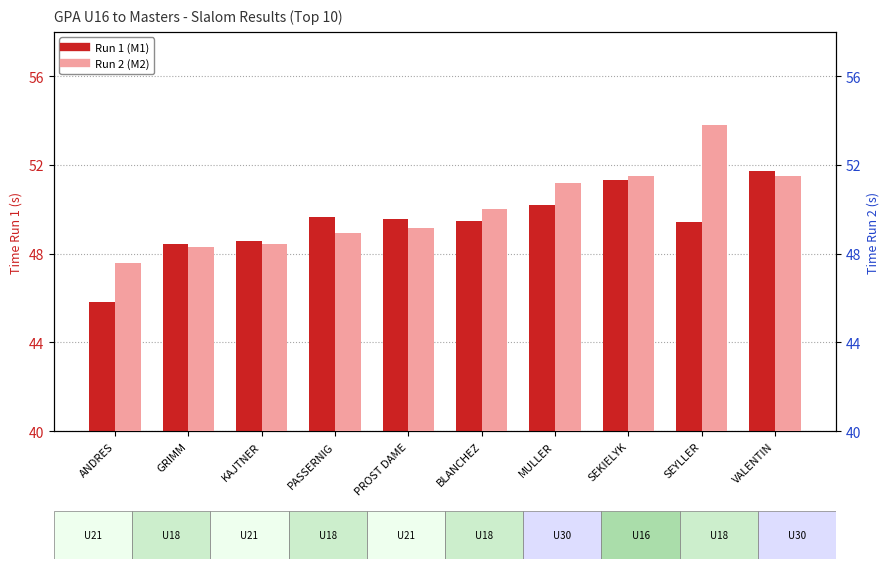

Count the number of categories in the chart.

10